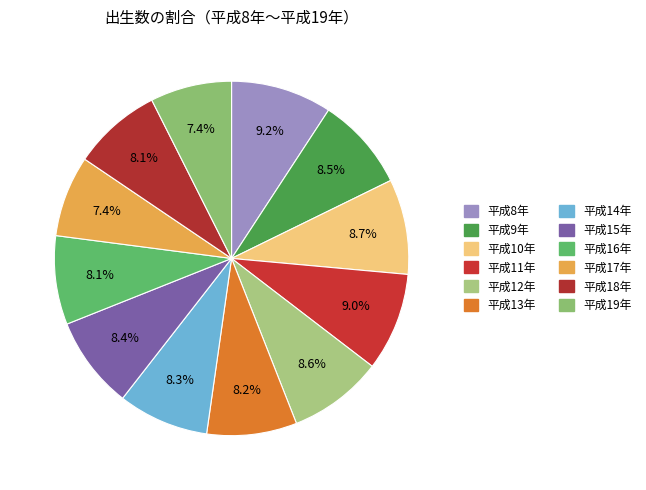

Count the number of slices in the pie.

12